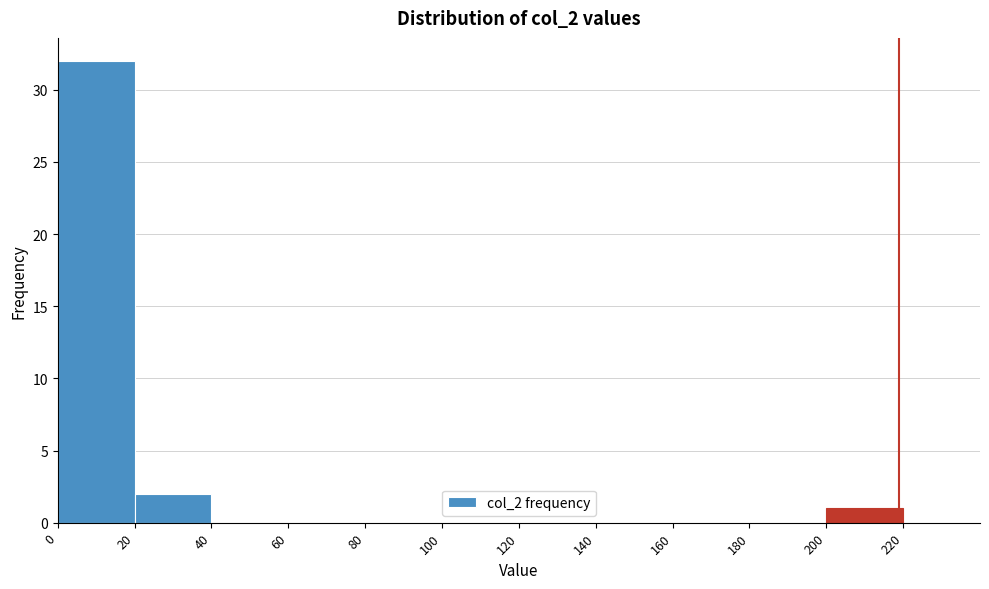

Reading left to right, list every bar in this chart as the range it spans on the x-axis followed by its height. The values are not printed on the chart, so give them approximately, as read against the axis.

0 to 20: 32
20 to 40: 2
40 to 60: 0
60 to 80: 0
80 to 100: 0
100 to 120: 0
120 to 140: 0
140 to 160: 0
160 to 180: 0
180 to 200: 0
200 to 220: 1